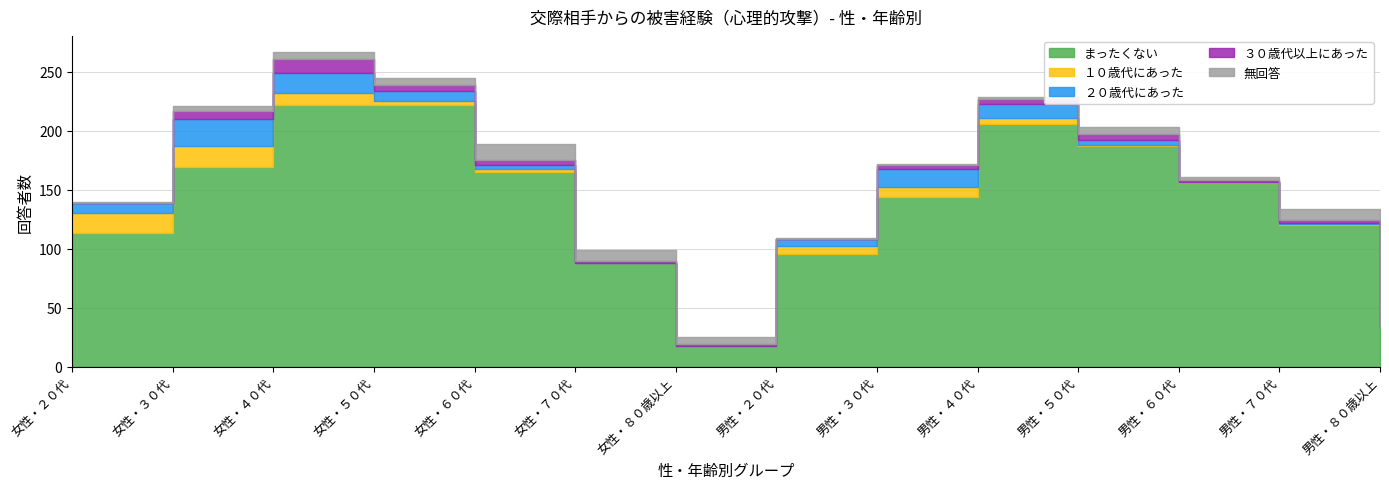

At how many categories does at least one series exceed 126?

8